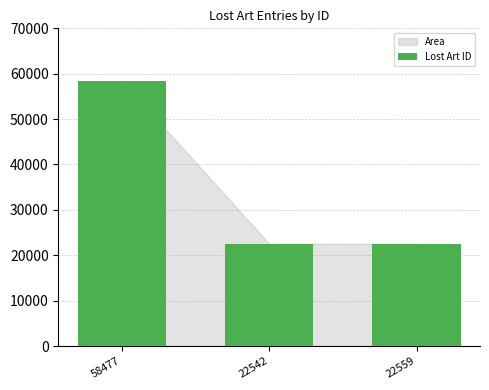

What is the label of the 2nd bar from the right?

22542